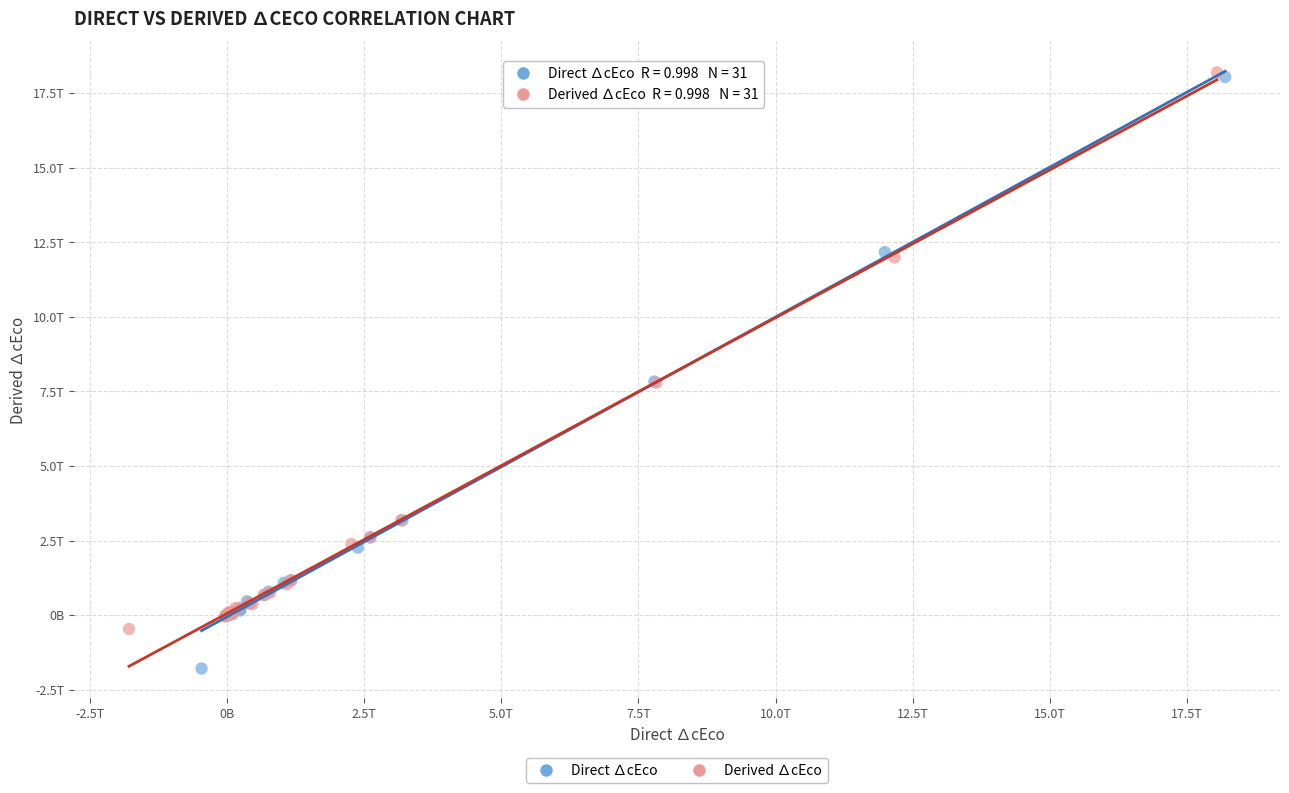

Which series has the largest Y range (max minus min)?

Direct ∆cEco